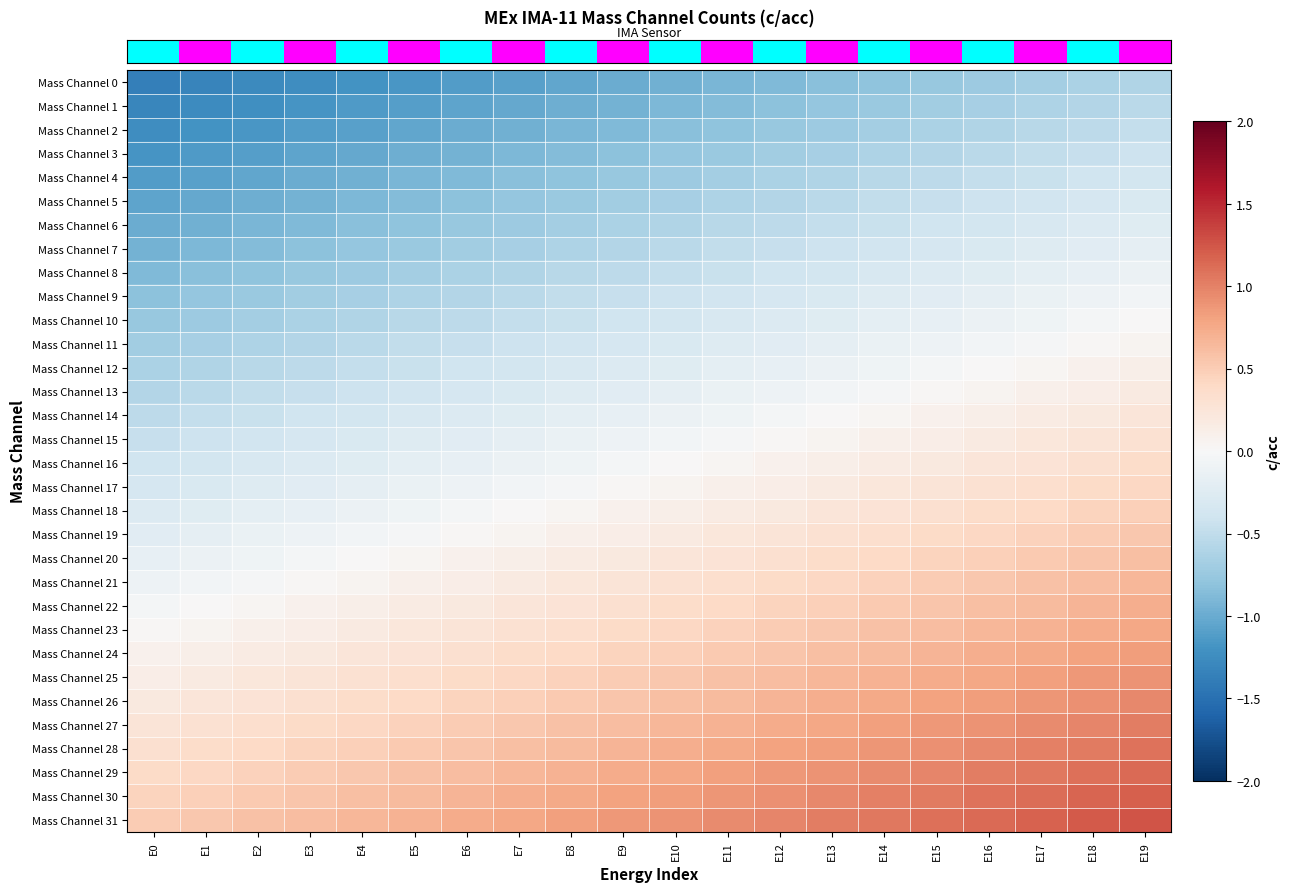

Which category has the highest value across all series?

E19